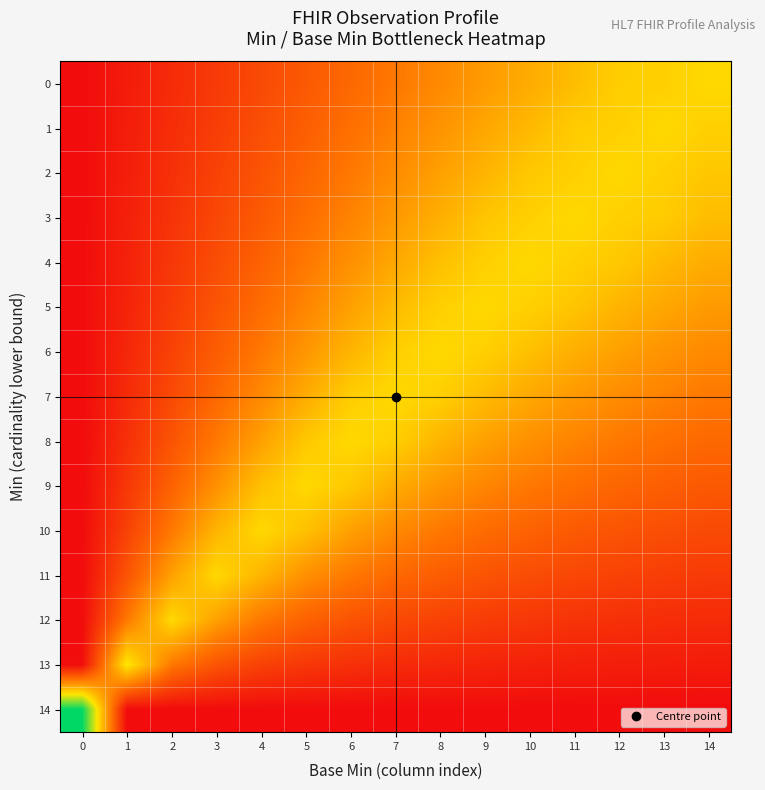

Reading left to right, what are all the values shown in this chart?

0: 0=0.0	1=0.0	2=0.1	3=0.1	4=0.2	5=0.2	6=0.3	7=0.3	8=0.4	9=0.5	10=0.5	11=0.5	12=0.6	13=0.6	14=0.6
1: 0=0.0	1=0.1	2=0.1	3=0.2	4=0.2	5=0.3	6=0.3	7=0.4	8=0.4	9=0.5	10=0.5	11=0.6	12=0.6	13=0.6	14=0.6
2: 0=0.0	1=0.1	2=0.1	3=0.2	4=0.2	5=0.3	6=0.3	7=0.4	8=0.5	9=0.5	10=0.6	11=0.6	12=0.6	13=0.6	14=0.6
3: 0=0.0	1=0.1	2=0.1	3=0.2	4=0.3	5=0.3	6=0.4	7=0.4	8=0.5	9=0.6	10=0.6	11=0.6	12=0.6	13=0.6	14=0.5
4: 0=0.0	1=0.1	2=0.1	3=0.2	4=0.3	5=0.3	6=0.4	7=0.5	8=0.6	9=0.6	10=0.6	11=0.6	12=0.6	13=0.5	14=0.5
5: 0=0.0	1=0.1	2=0.2	3=0.2	4=0.3	5=0.4	6=0.5	7=0.5	8=0.6	9=0.6	10=0.6	11=0.6	12=0.5	13=0.5	14=0.5
6: 0=0.0	1=0.1	2=0.2	3=0.3	4=0.3	5=0.4	6=0.5	7=0.6	8=0.6	9=0.6	10=0.6	11=0.5	12=0.5	13=0.4	14=0.4
7: 0=0.0	1=0.1	2=0.2	3=0.3	4=0.4	5=0.5	6=0.6	7=0.6	8=0.6	9=0.5	10=0.5	11=0.4	12=0.4	13=0.4	14=0.3
8: 0=0.0	1=0.1	2=0.2	3=0.3	4=0.5	5=0.6	6=0.6	7=0.6	8=0.5	9=0.5	10=0.4	11=0.4	12=0.3	13=0.3	14=0.3
9: 0=0.0	1=0.1	2=0.3	3=0.4	4=0.6	5=0.6	6=0.6	7=0.5	8=0.4	9=0.4	10=0.3	11=0.3	12=0.3	13=0.3	14=0.2
10: 0=0.0	1=0.2	2=0.3	3=0.5	4=0.6	5=0.6	6=0.5	7=0.4	8=0.3	9=0.3	10=0.3	11=0.3	12=0.2	13=0.2	14=0.2
11: 0=0.0	1=0.2	2=0.5	3=0.6	4=0.5	5=0.4	6=0.3	7=0.3	8=0.3	9=0.2	10=0.2	11=0.2	12=0.2	13=0.2	14=0.1
12: 0=0.0	1=0.3	2=0.6	3=0.5	4=0.3	5=0.3	6=0.2	7=0.2	8=0.2	9=0.2	10=0.1	11=0.1	12=0.1	13=0.1	14=0.1
13: 0=0.0	1=0.7	2=0.3	3=0.2	4=0.2	5=0.1	6=0.1	7=0.1	8=0.1	9=0.1	10=0.1	11=0.1	12=0.1	13=0.1	14=0.0
14: 0=1.0	1=0.0	2=0.0	3=0.0	4=0.0	5=0.0	6=0.0	7=0.0	8=0.0	9=0.0	10=0.0	11=0.0	12=0.0	13=0.0	14=0.0